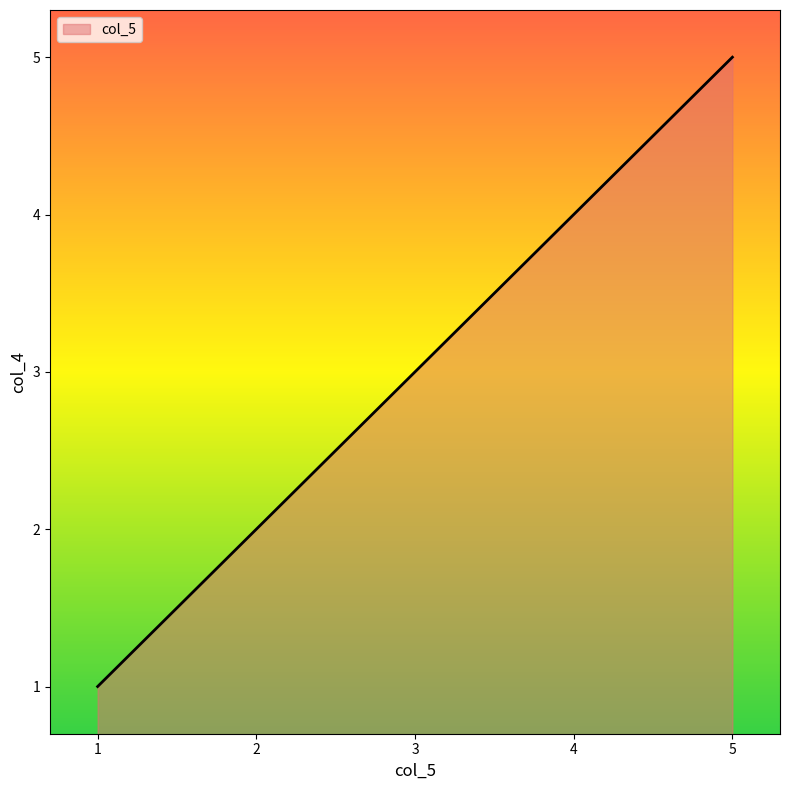

Reading left to right, extract all data points from this chart.

1	2	3	4	5